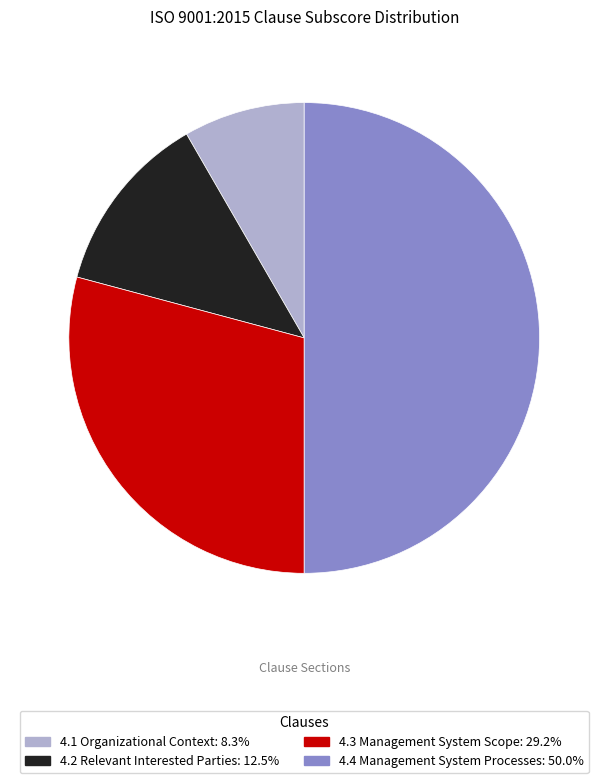

Which category has the biggest portion of the pie?

4.4 Management System Processes